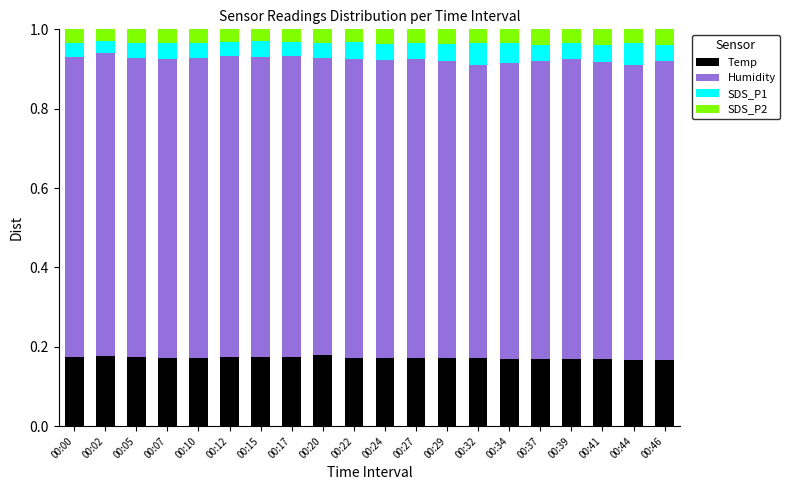

How many Temp values are between 0 and 1?

20